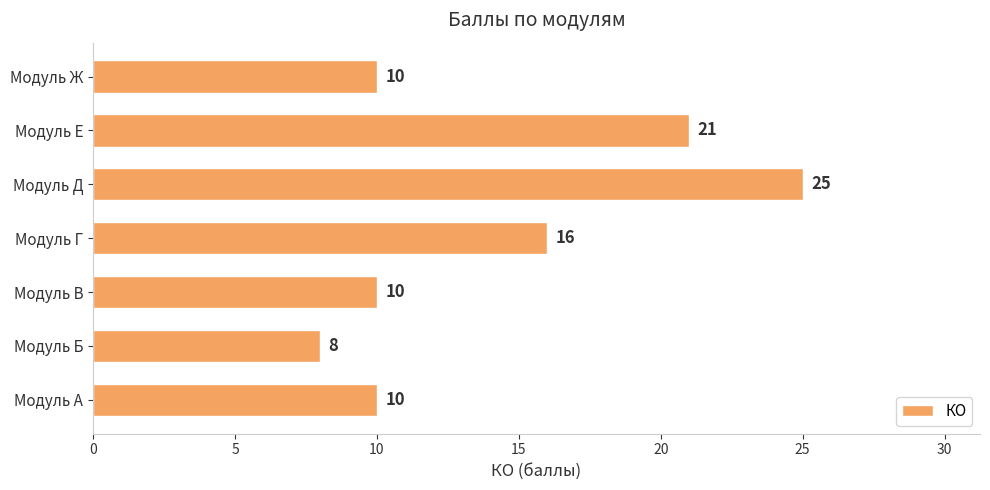

What is the sum of all values?

100